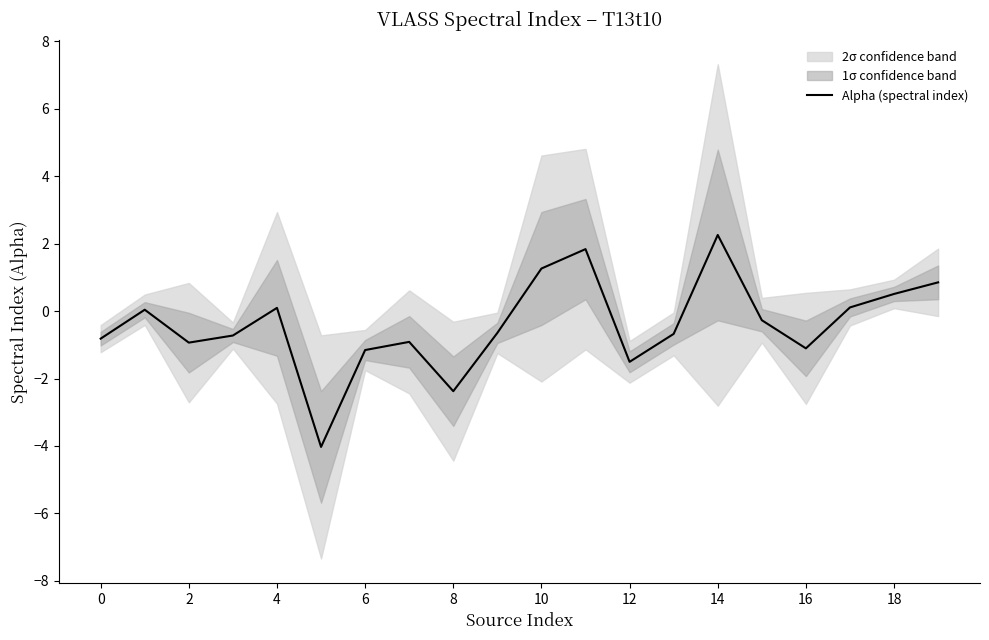

The value of Alpha (spectral index) at 14 is 3.9. True or false?

False